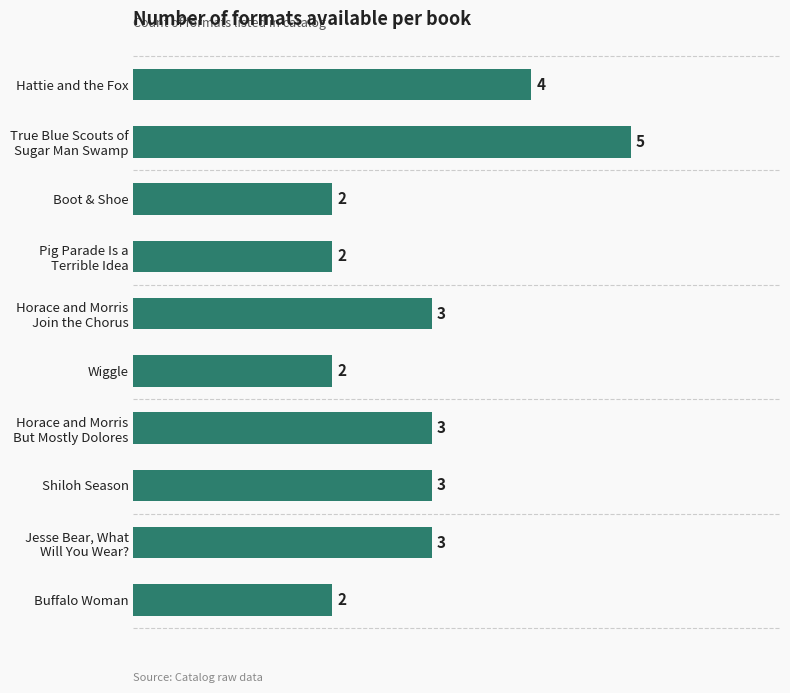

Between Wiggle and Hattie and the Fox, which is larger?

Hattie and the Fox